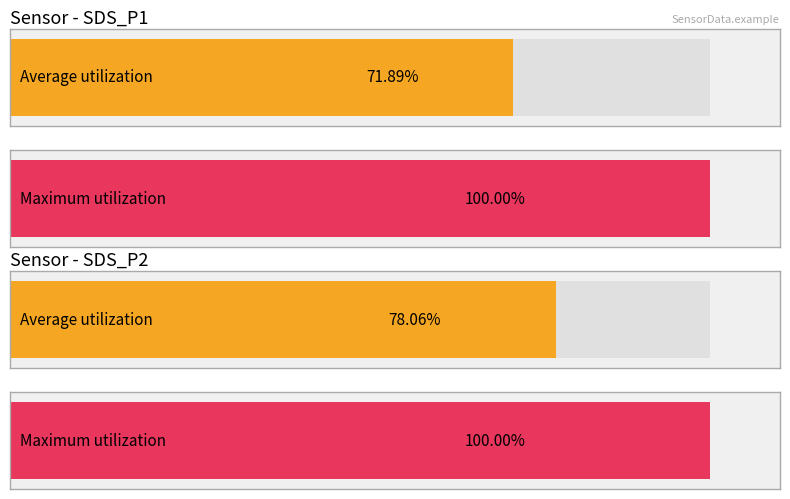

Which series has the widest spread of values?

SDS_P1